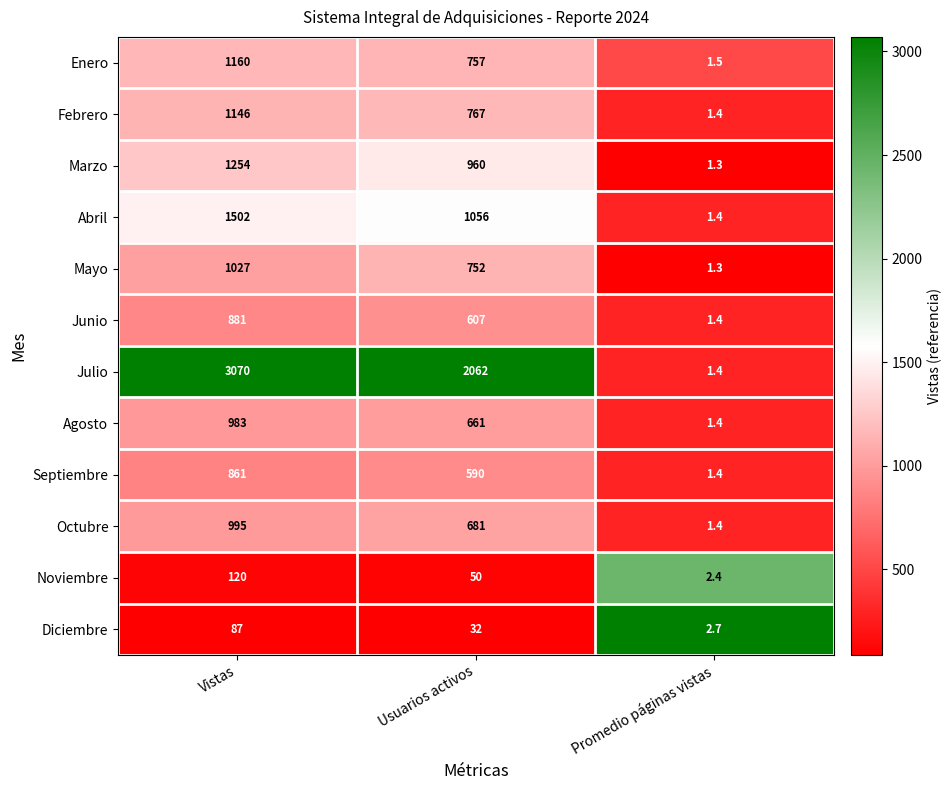

Which series has the largest range (max minus min)?

Julio